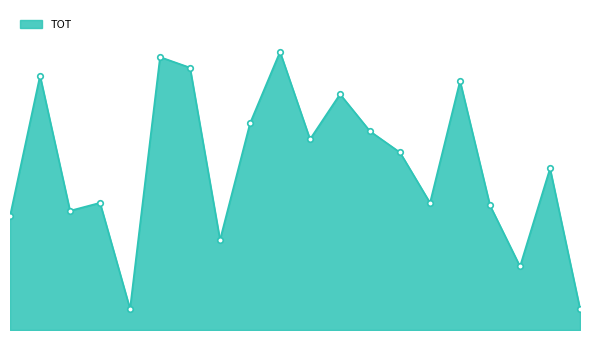

Does the chart display data point markers on the line(s)?

No